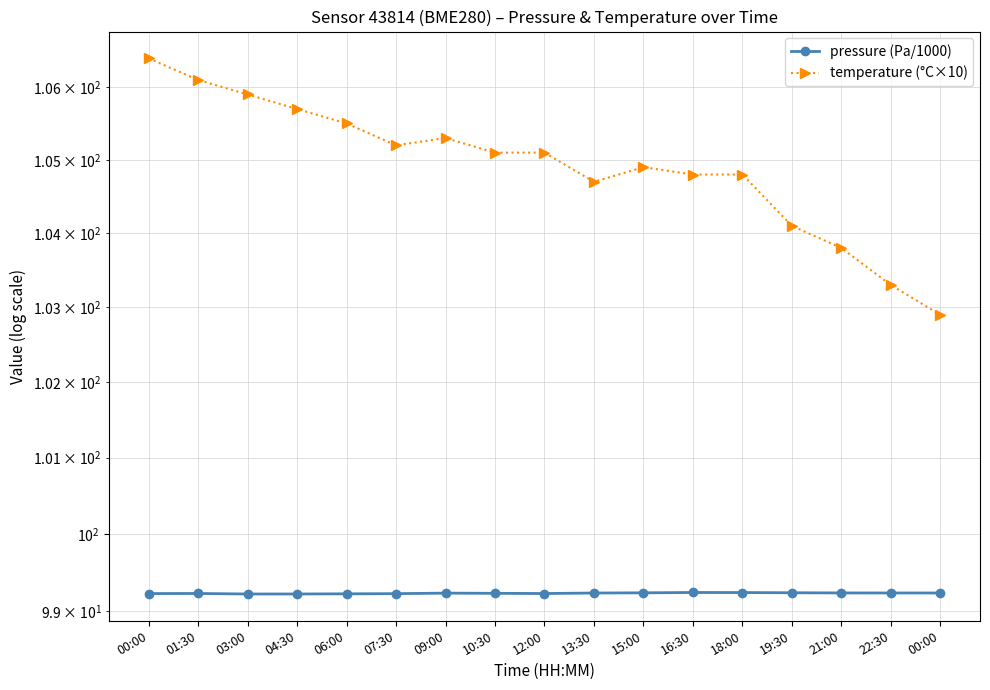

Which series has the largest range (max minus min)?

temperature (°C×10)